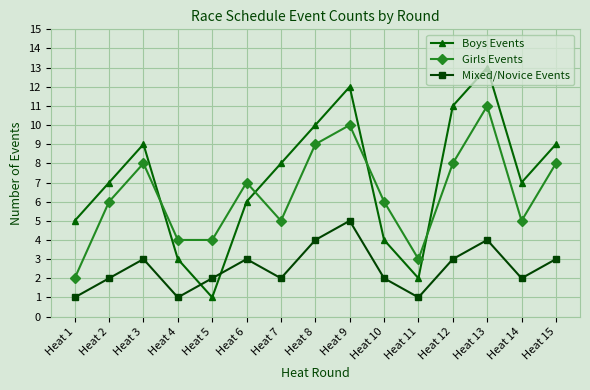

At which category is the sum across all series the highest?

Heat 13